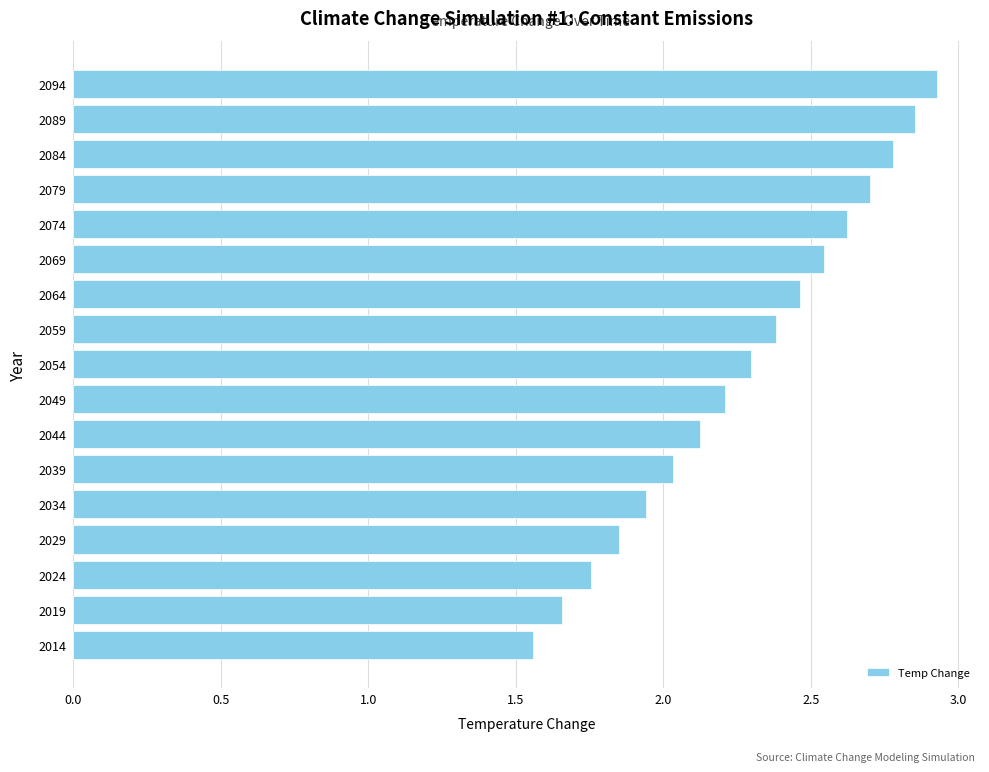

The chart shows a value of 4.8 at 2084. True or false?

False